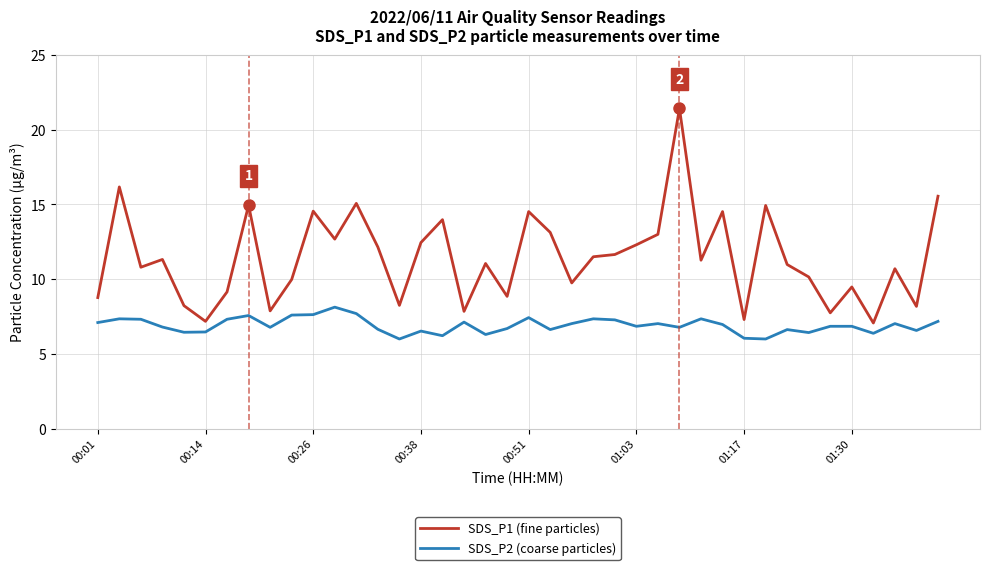

What is the average value of the SDS_P1 (fine particles) series?

11.4